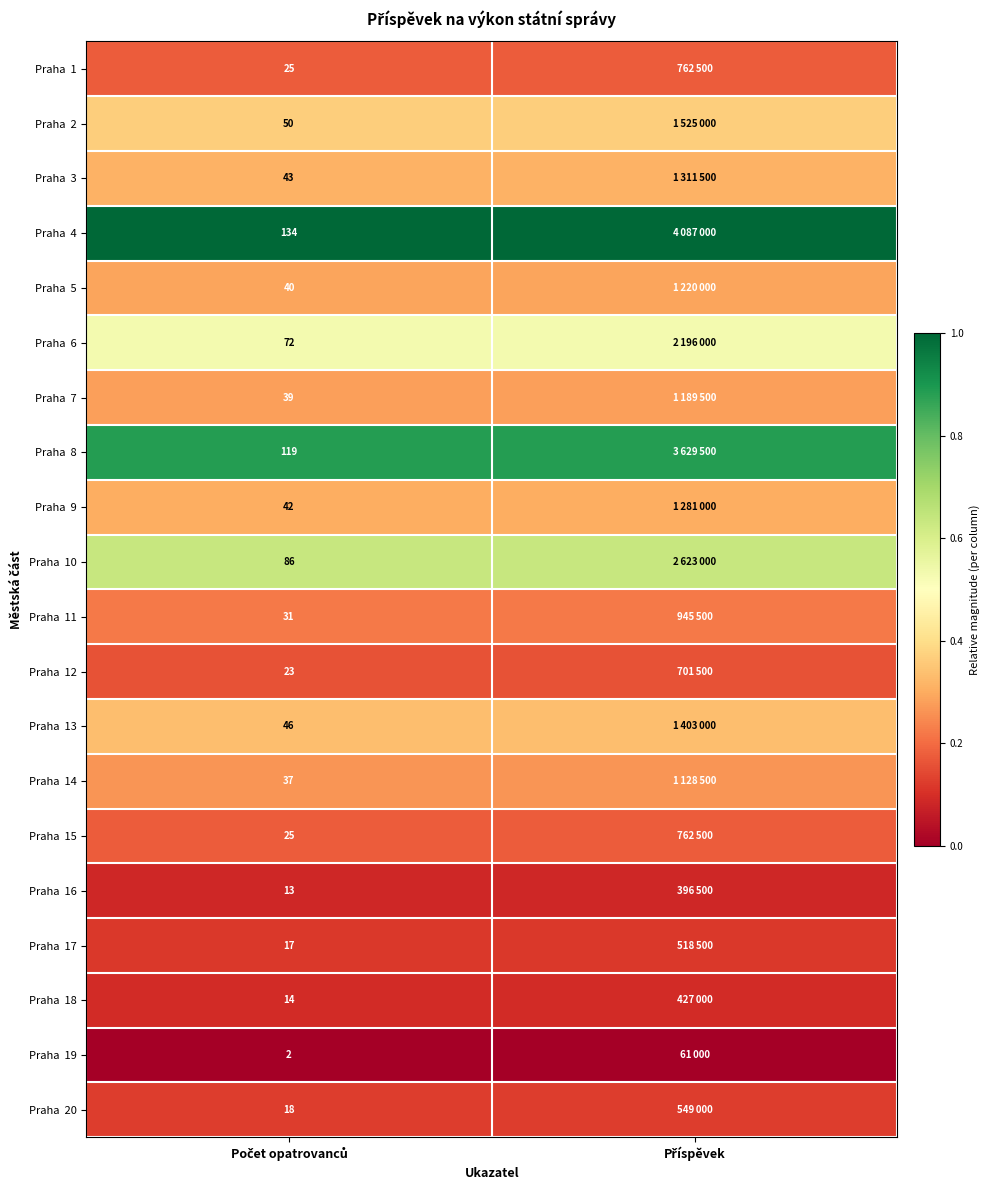

Where is Praha 20 nearest to the value 0?

Počet opatrovanců